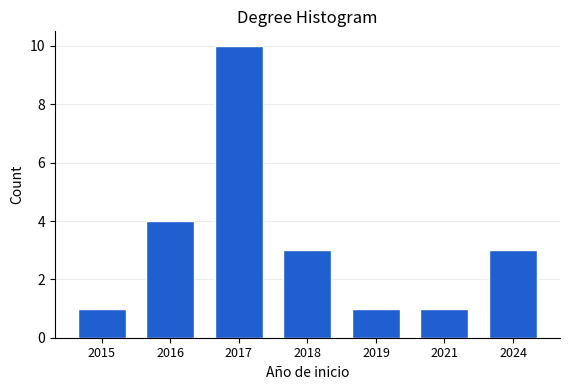

Reading right to left, what are all the values shown in this chart?

3	1	1	3	10	4	1